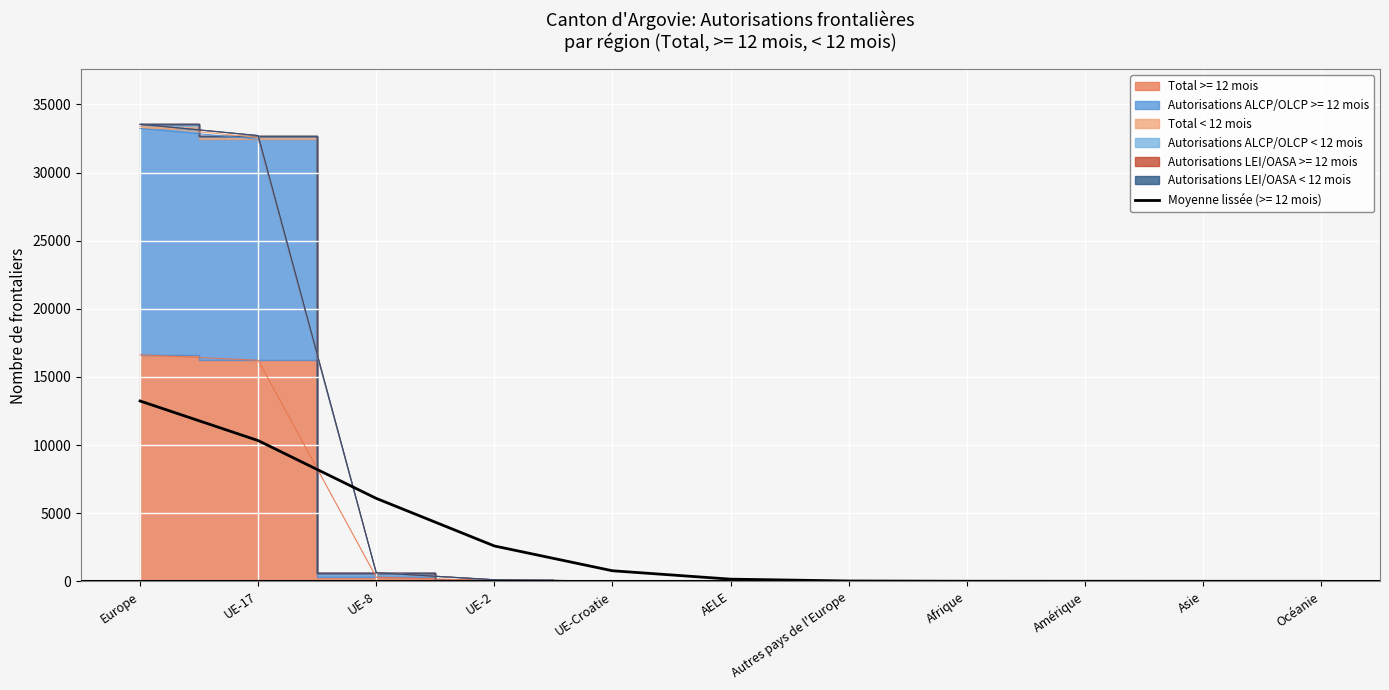

At which category is the sum across all series the highest?

Europe